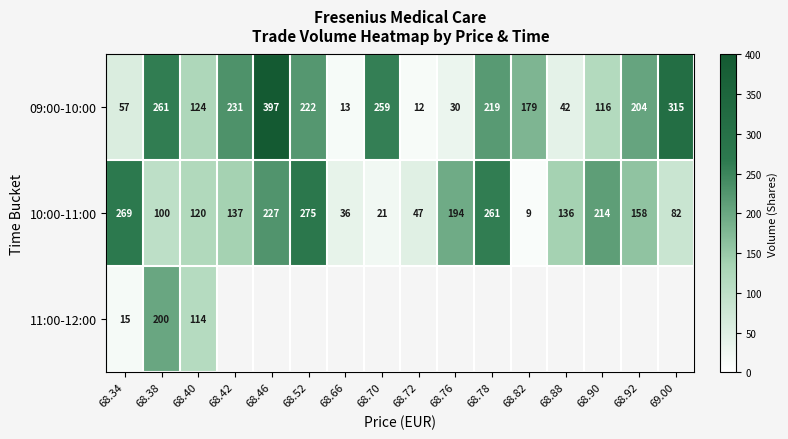

At which label does 10:00-11:00 reach its peak?

68.52